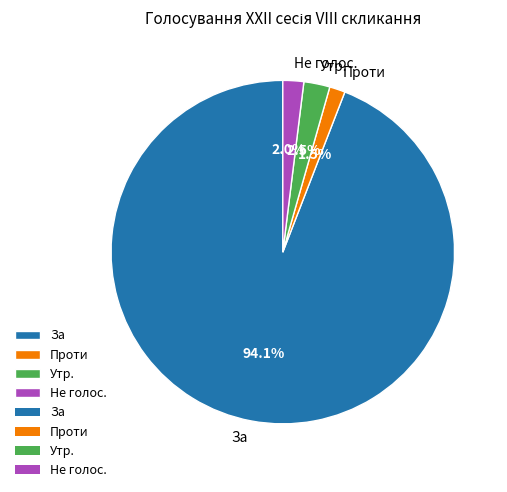

Does any single category account for the majority?

Yes